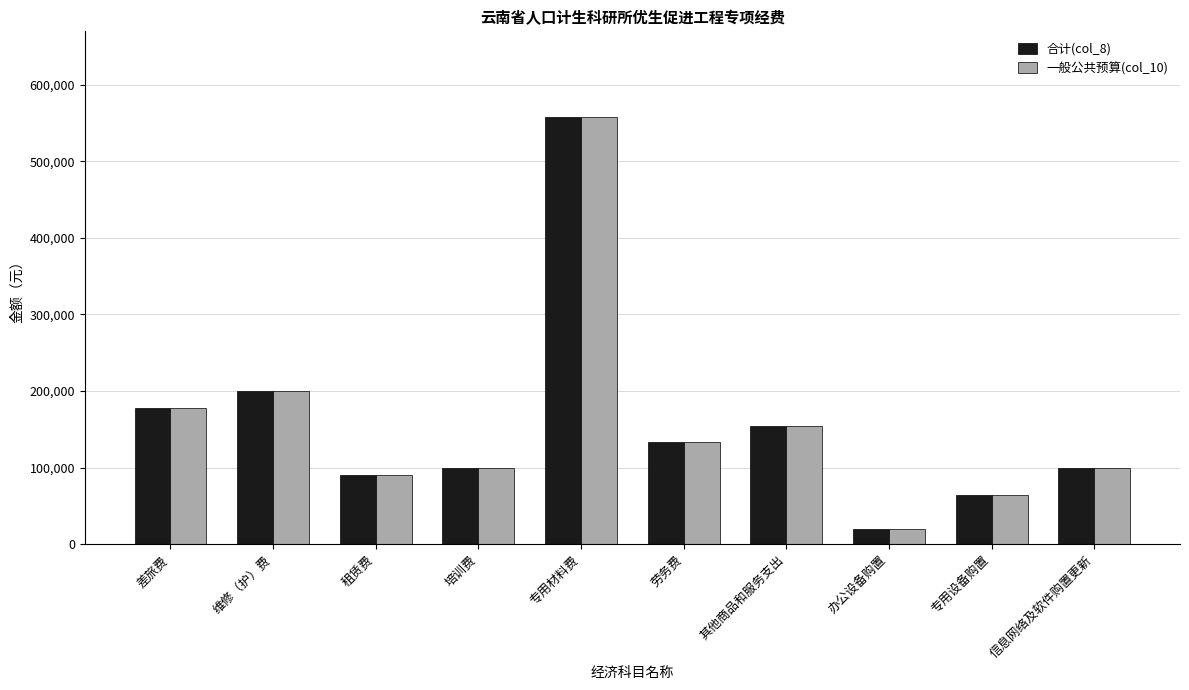

Does the chart contain stacked bars?

No